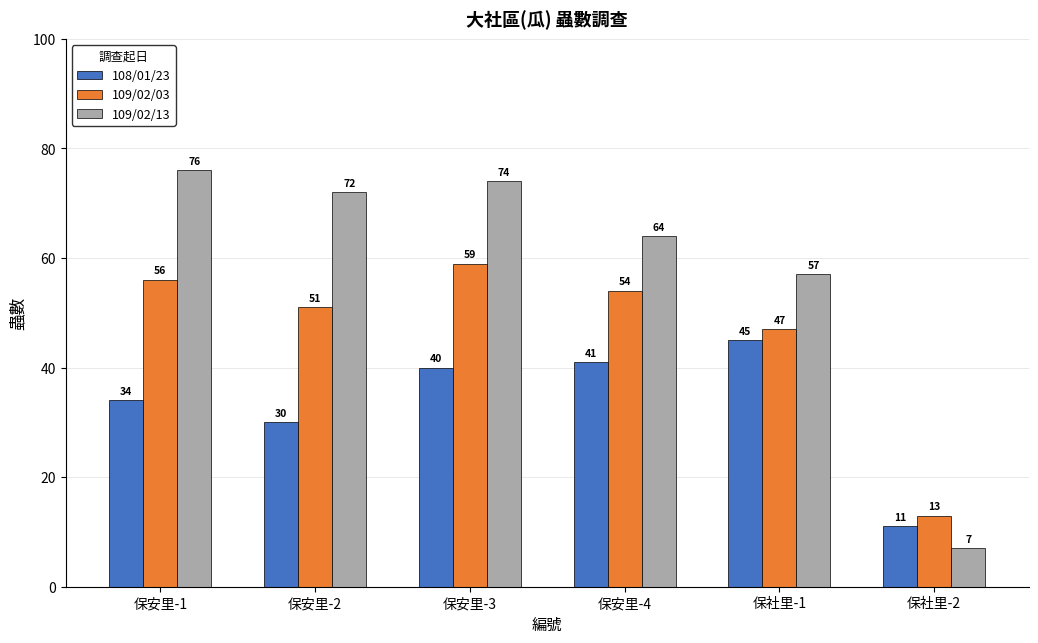

List the labels in order of 108/01/23 value, smallest first.

保社里-2, 保安里-2, 保安里-1, 保安里-3, 保安里-4, 保社里-1